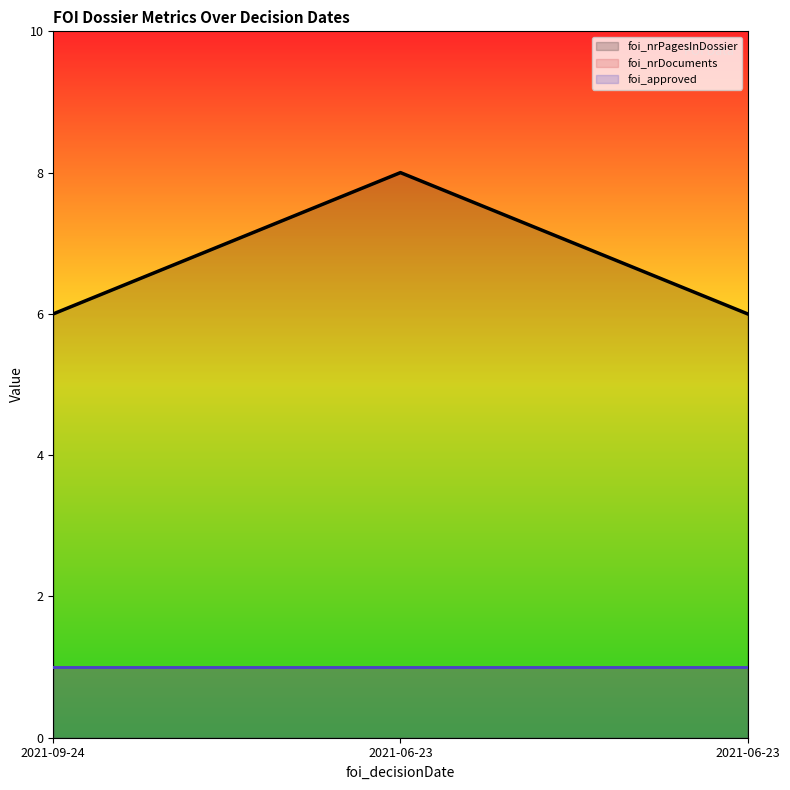

Count the number of categories in the chart.

3